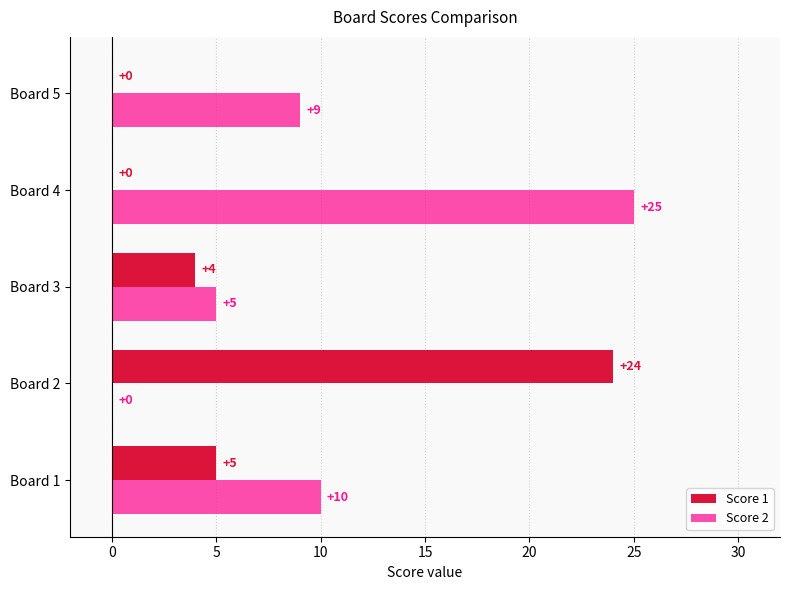

What is the sum of all Score 2 values?

49